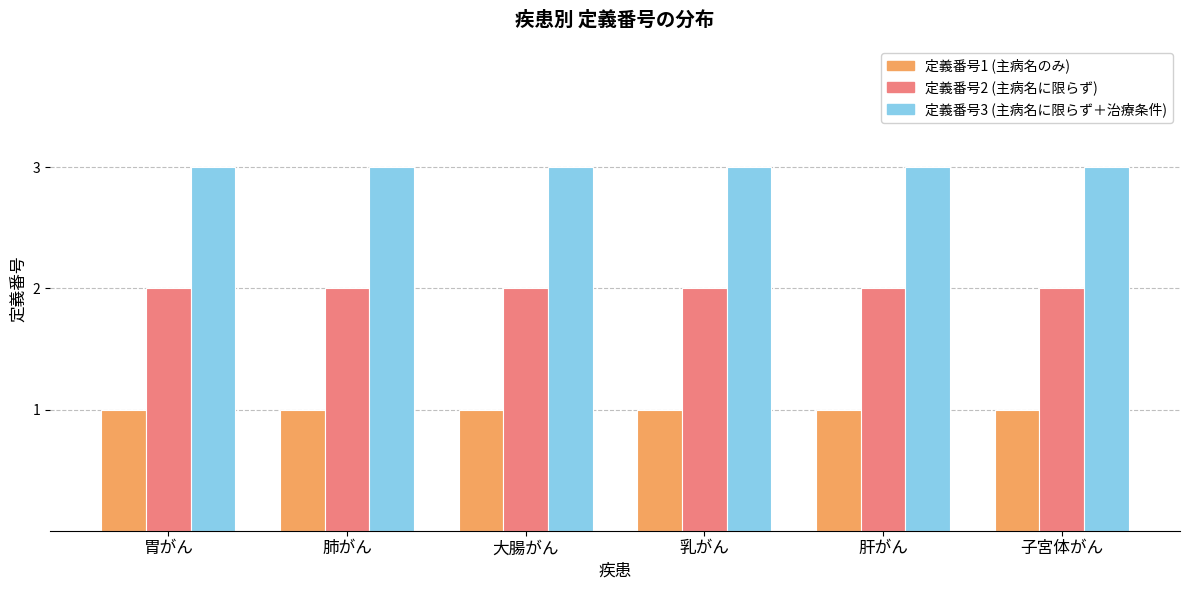

How many distinct data groups are displayed?

3